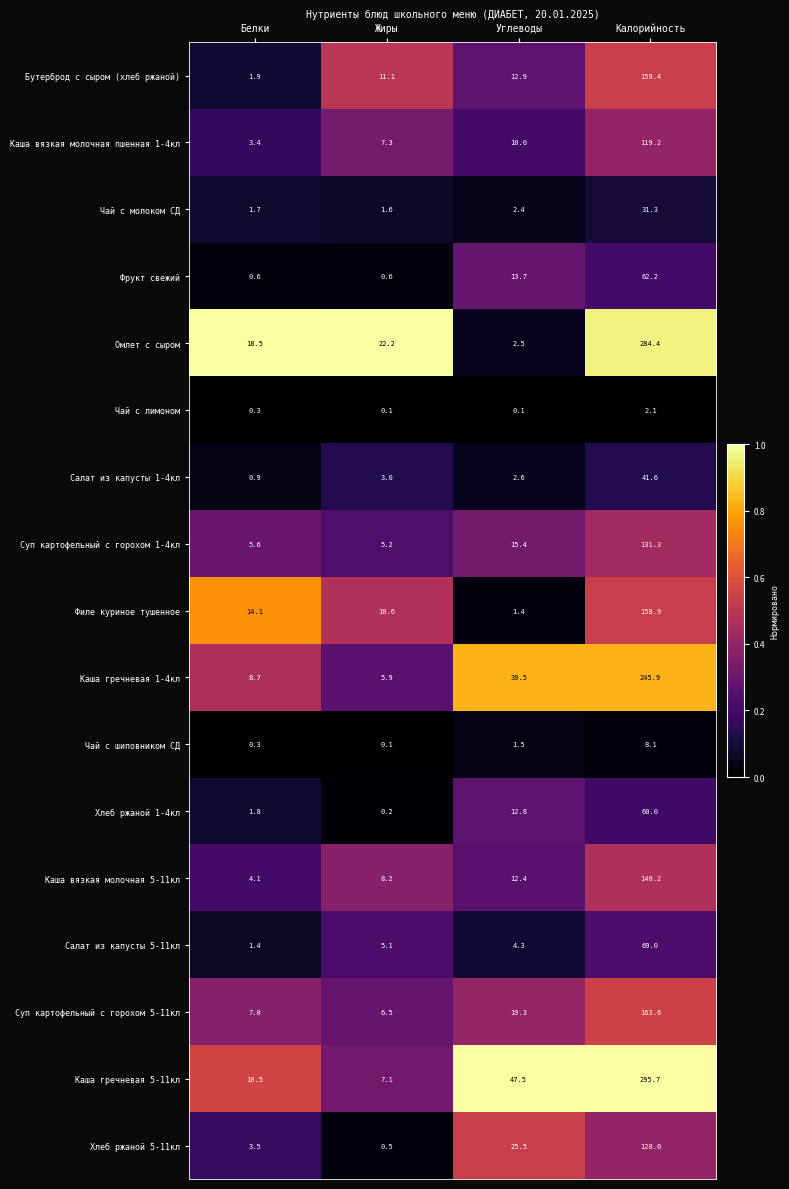

What is the greatest value displayed?

295.7